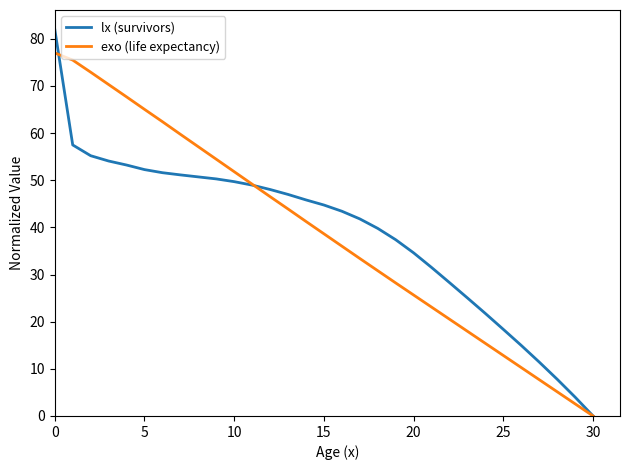

What is the sum of all exo (life expectancy) values?

1202.9